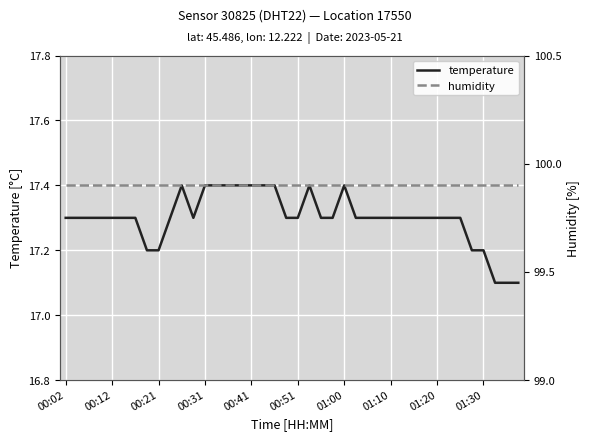

Reading left to right, list all the values displayed in this chart.

temperature: 17.3	17.3	17.3	17.3	17.3	17.3	17.3	17.2	17.2	17.3	17.4	17.3	17.4	17.4	17.4	17.4	17.4	17.4	17.4	17.3	17.3	17.4	17.3	17.3	17.4	17.3	17.3	17.3	17.3	17.3	17.3	17.3	17.3	17.3	17.3	17.2	17.2	17.1	17.1	17.1
humidity: 99.9	99.9	99.9	99.9	99.9	99.9	99.9	99.9	99.9	99.9	99.9	99.9	99.9	99.9	99.9	99.9	99.9	99.9	99.9	99.9	99.9	99.9	99.9	99.9	99.9	99.9	99.9	99.9	99.9	99.9	99.9	99.9	99.9	99.9	99.9	99.9	99.9	99.9	99.9	99.9